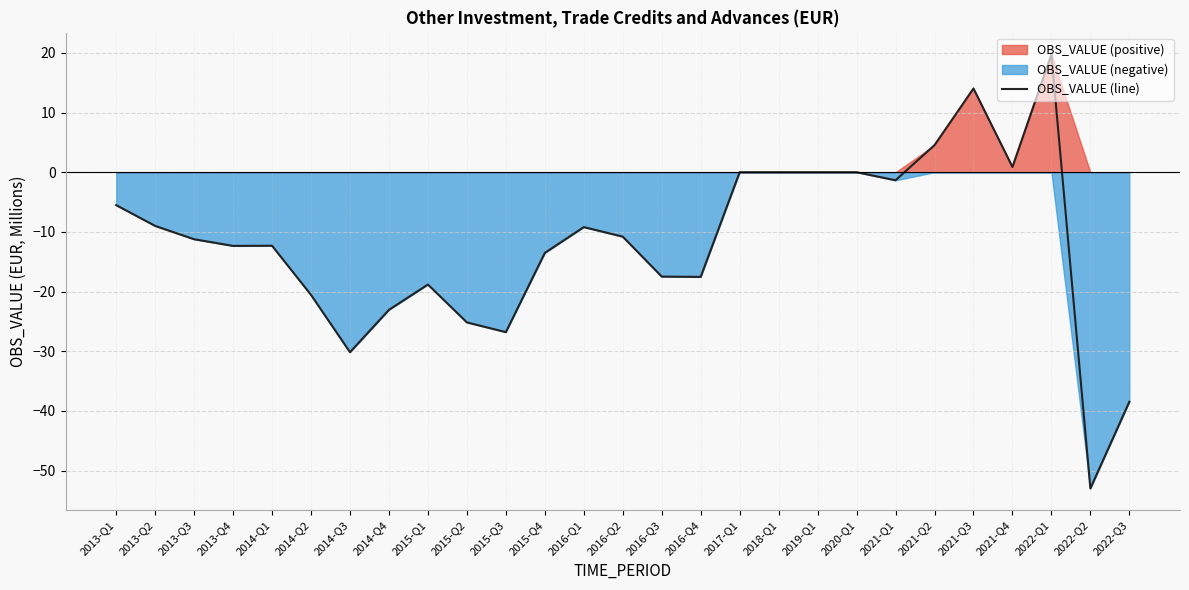

What is the minimum value shown in the chart?

-53.0